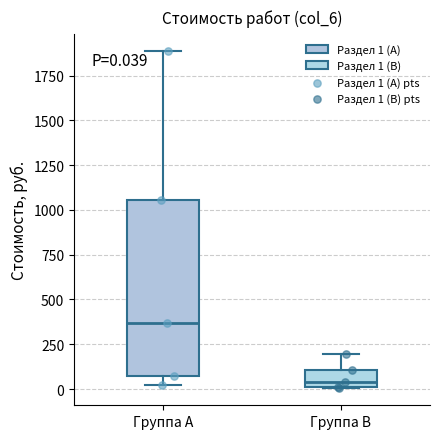

Comparing the boxes themselves (not the whiskers), which one is the tallest?

Группа A